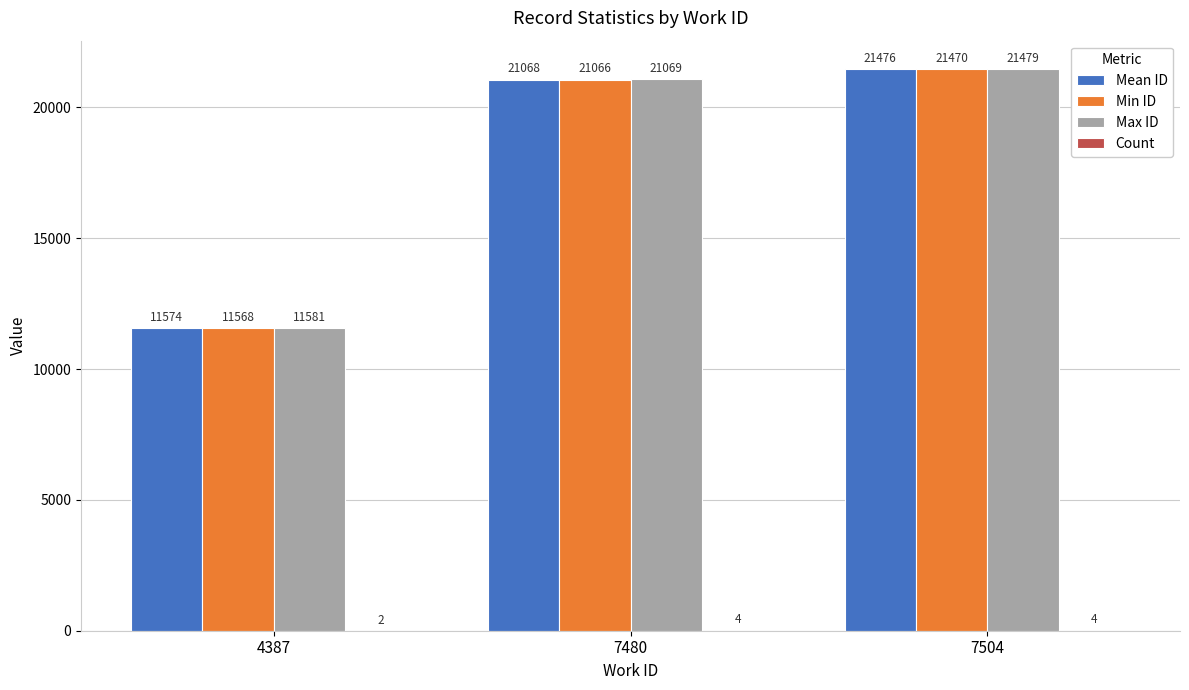

What is the sum of the Min ID values at 7480 and 4387?

32634.0